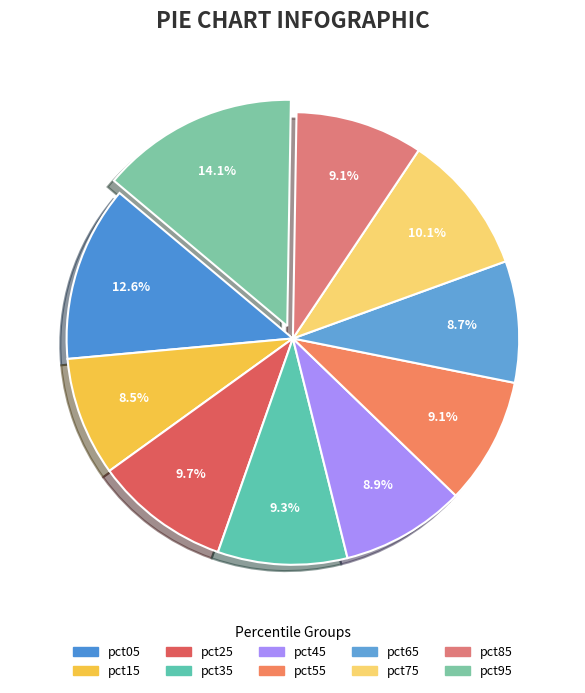

To the nearest percent, what percentage of the pie is pct95?

14%